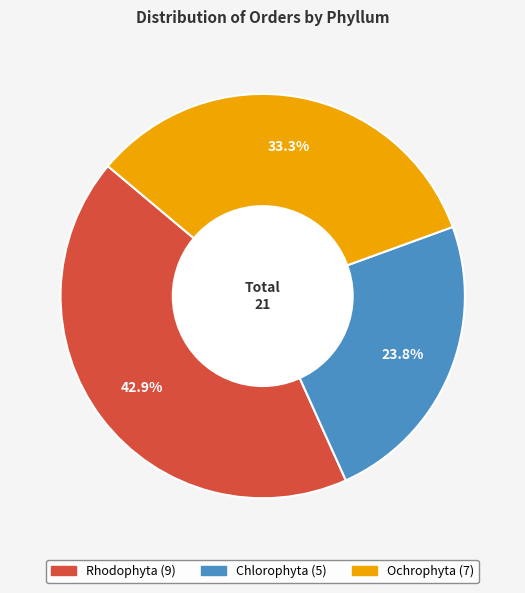

What is the total percentage of Rhodophyta and Ochrophyta?

76.2%